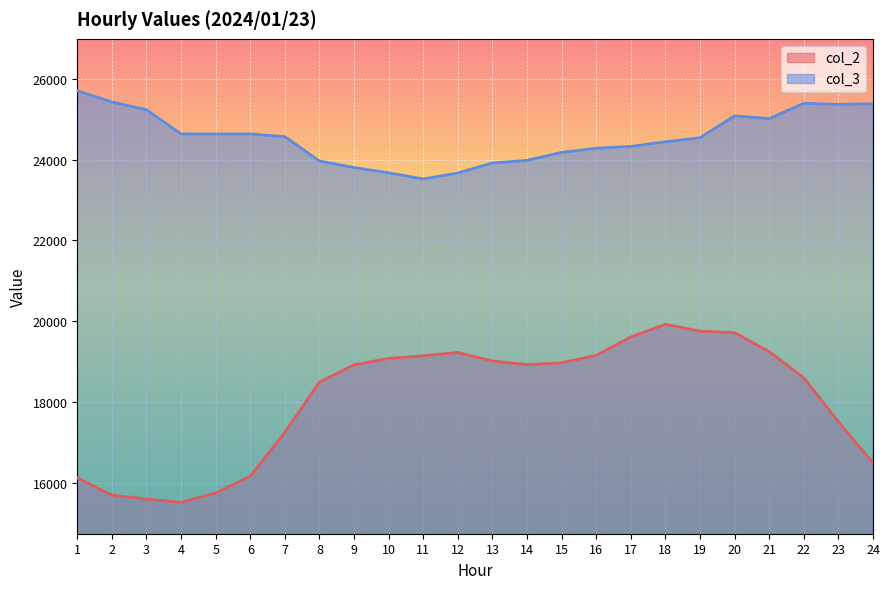

At how many categories does at least one series exceed 17176?

24